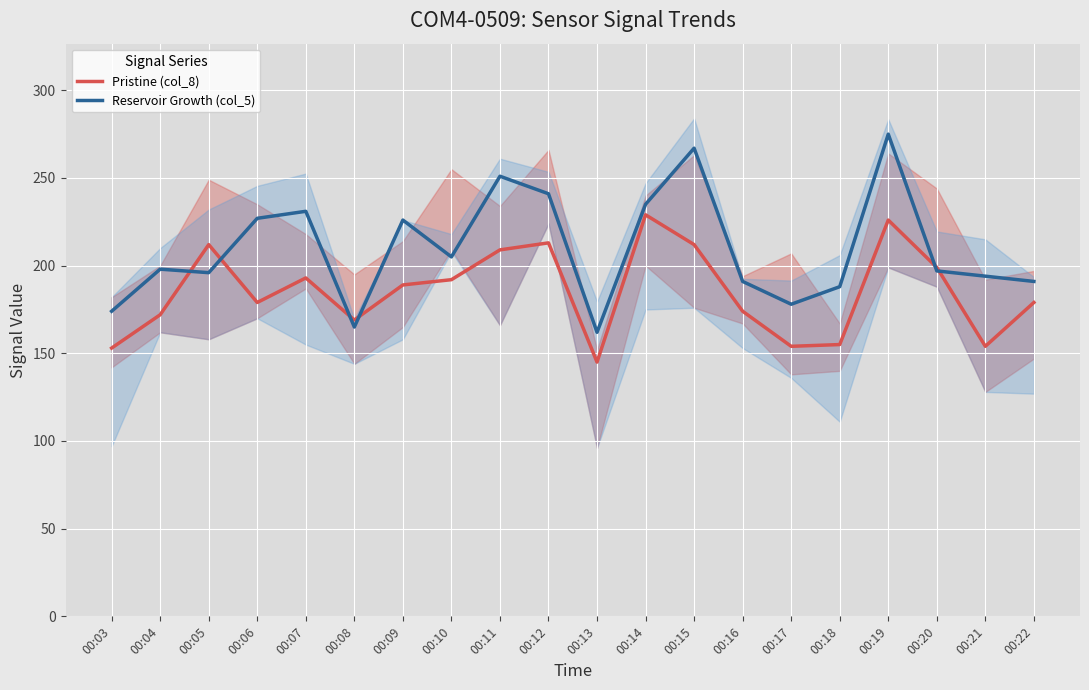

What is the average value of the Reservoir Growth (col_5) series?

210